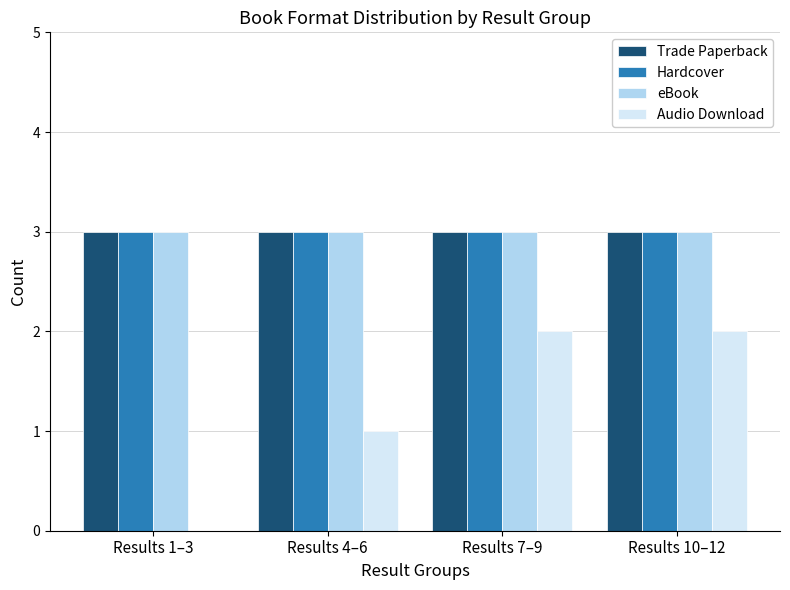

What is the total value across all series at Results 4–6?

10